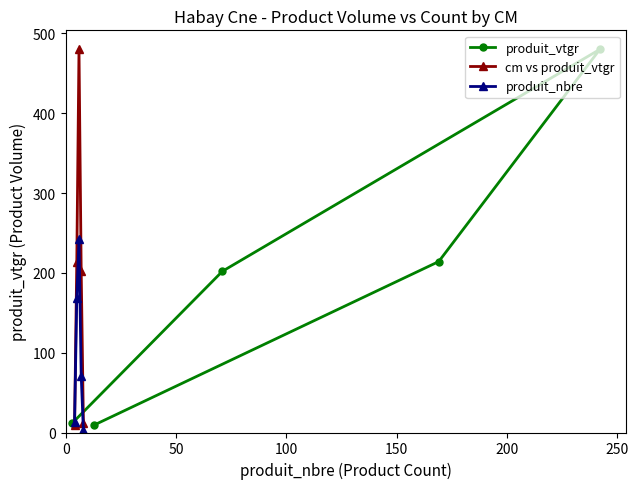

Does the chart display data point markers on the line(s)?

Yes